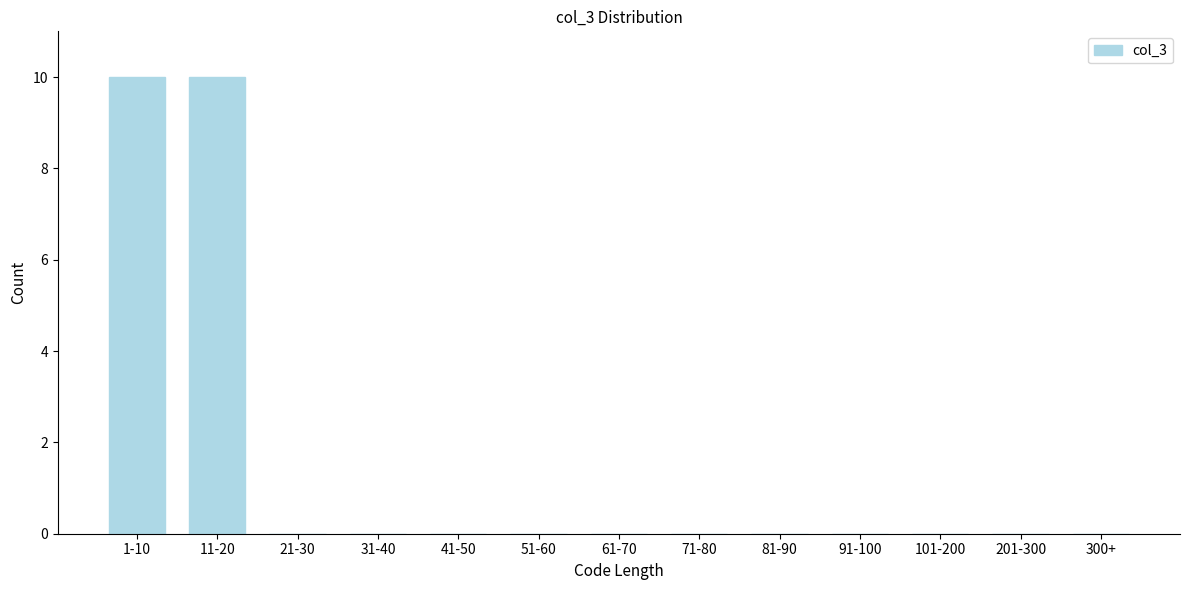

Reading left to right, list all the values displayed in this chart.

1-10=10	11-20=10	21-30=0	31-40=0	41-50=0	51-60=0	61-70=0	71-80=0	81-90=0	91-100=0	101-200=0	201-300=0	300+=0